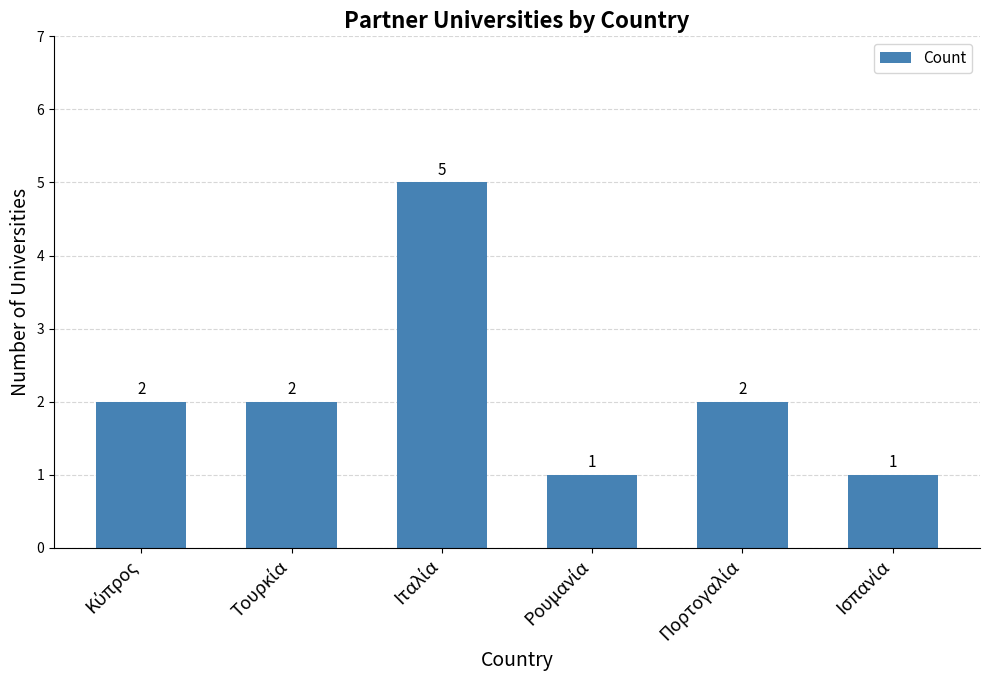

What is the average value?

2